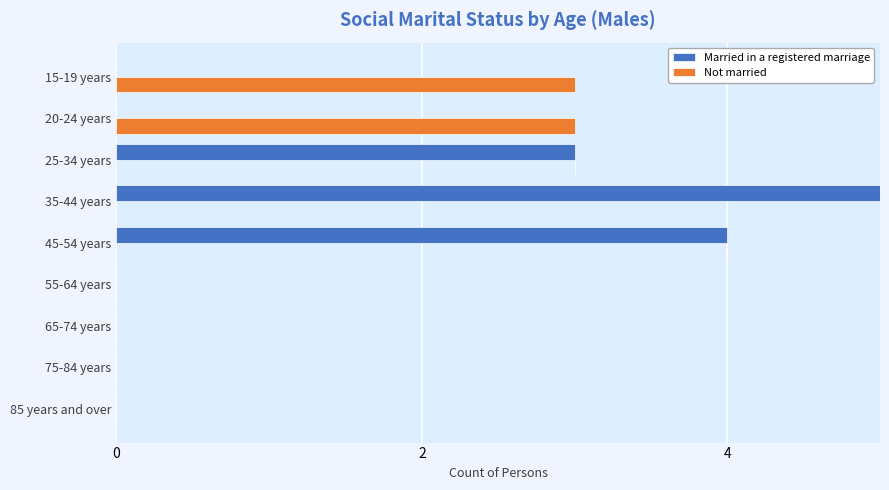

How many values in the Not married series exceed 0?

2